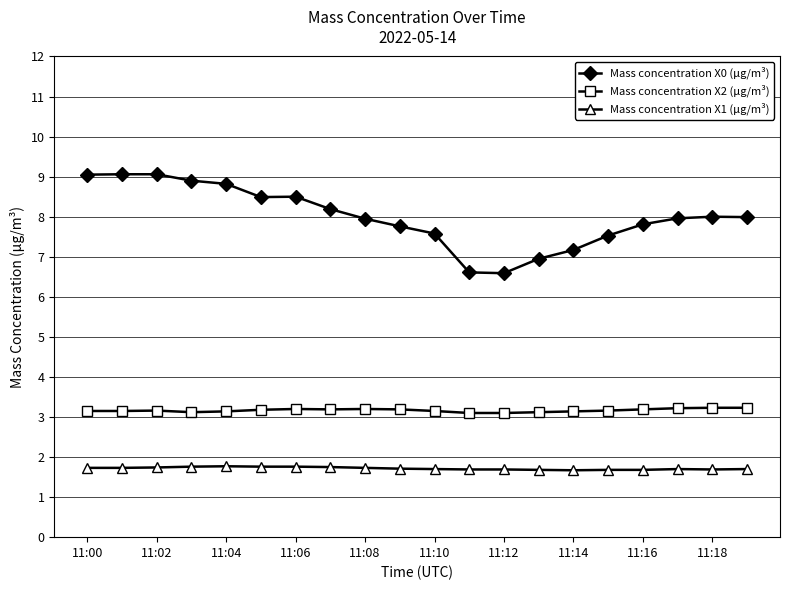

True or false: Mass concentration X0 (μg/m³) has more than 0 points higher than both neighbors.

True